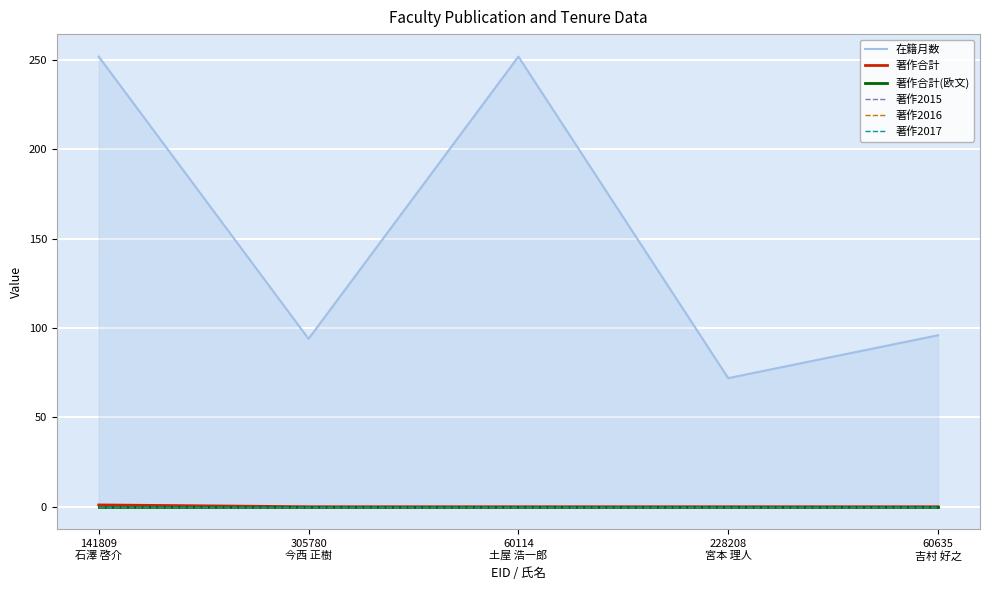

How many lines are shown in the chart?

6